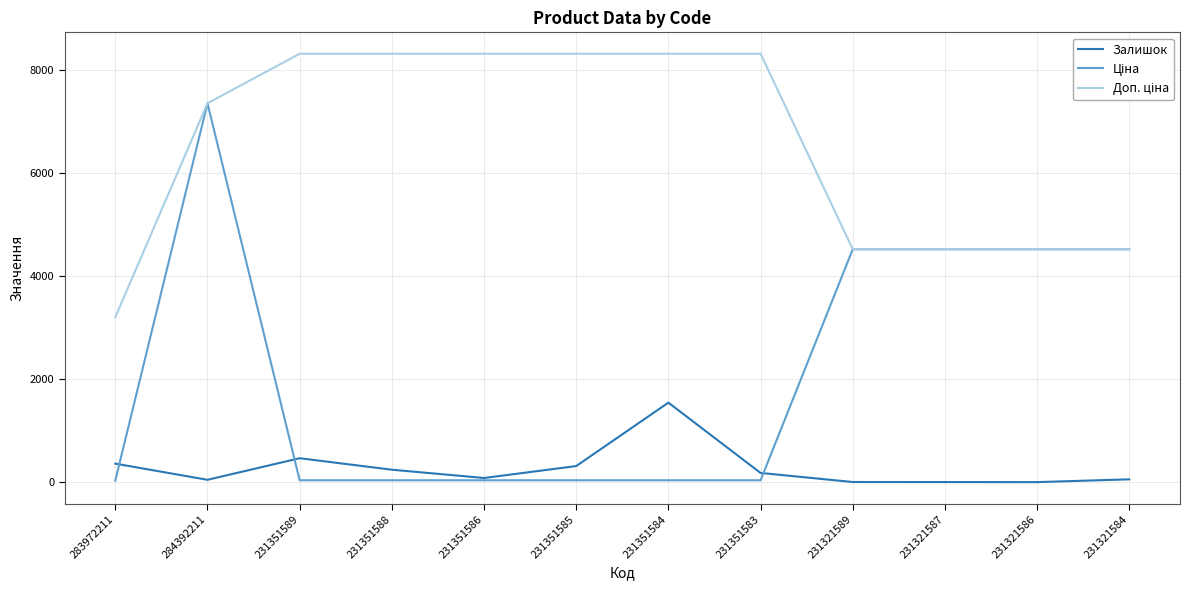

What position from the right is 231351583?

5